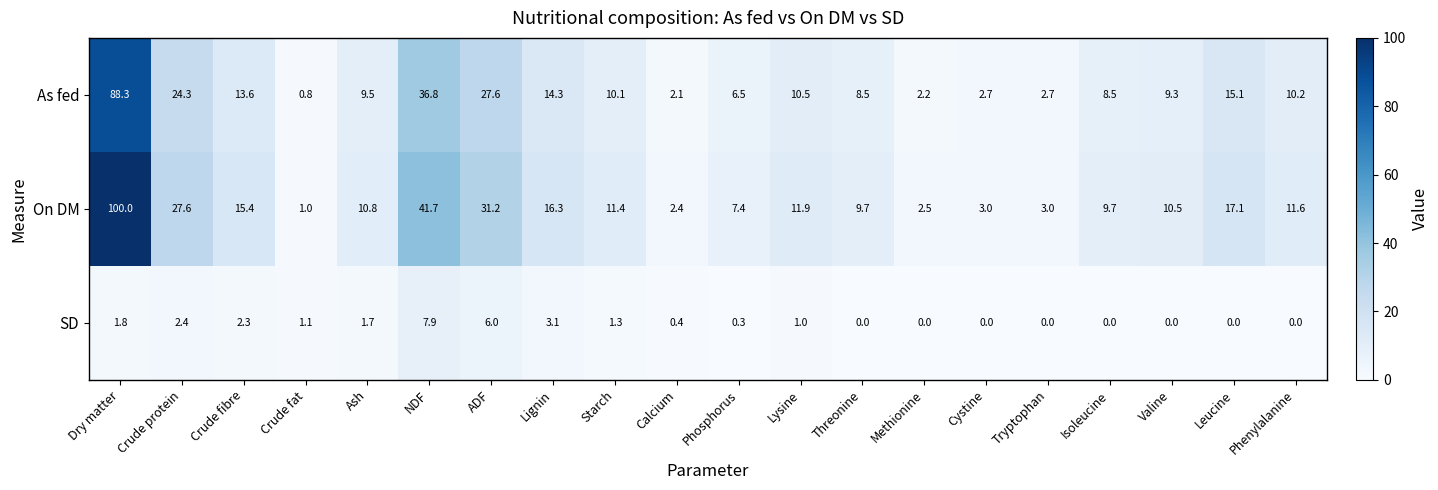

Rank the series at Crude fat from highest to lowest value.

SD, On DM, As fed